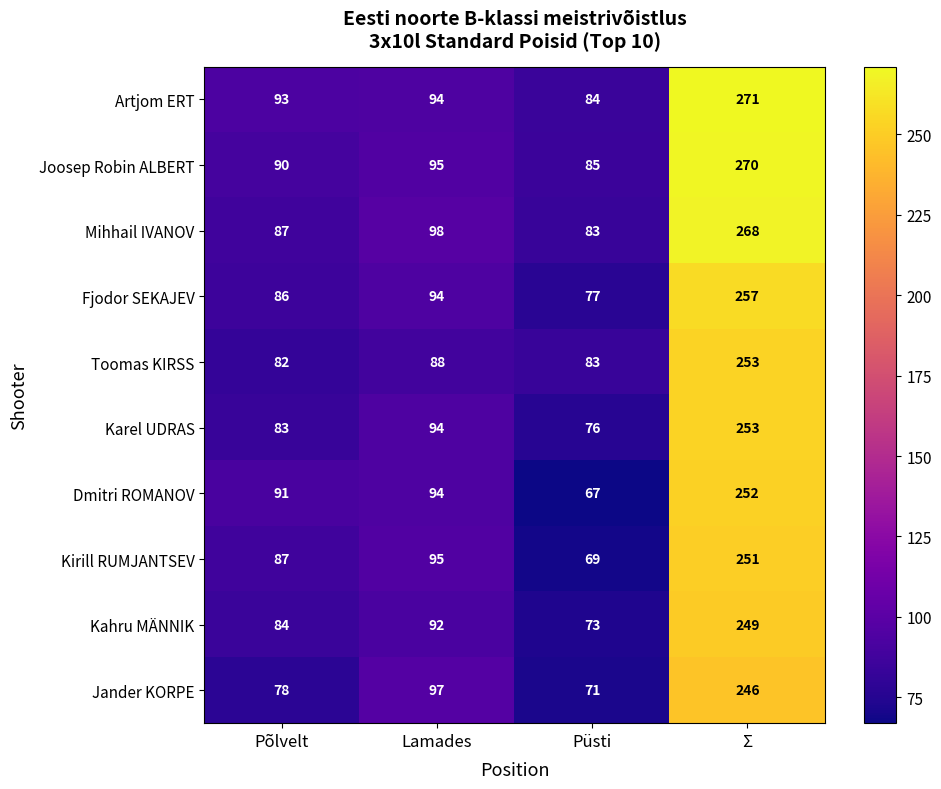

Rank the categories by Toomas KIRSS value from highest to lowest.

Σ, Lamades, Püsti, Põlvelt